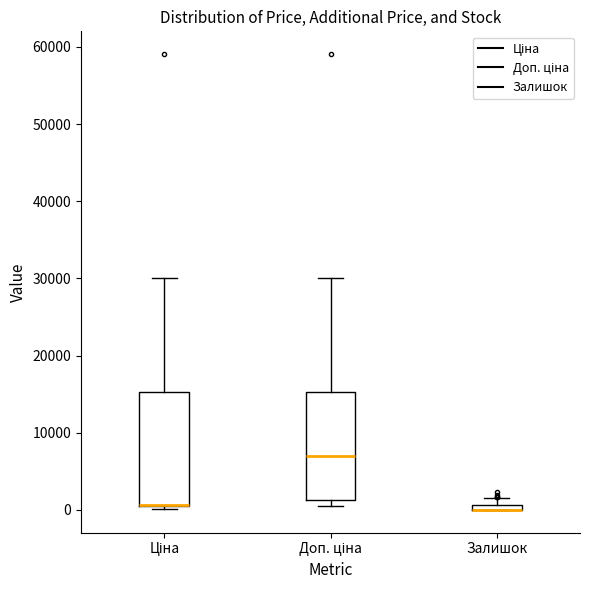

Where is the lower edge of the box for Залишок on the y-axis? The values are not printed on the chart, so give them approximately, as read against the axis.

0